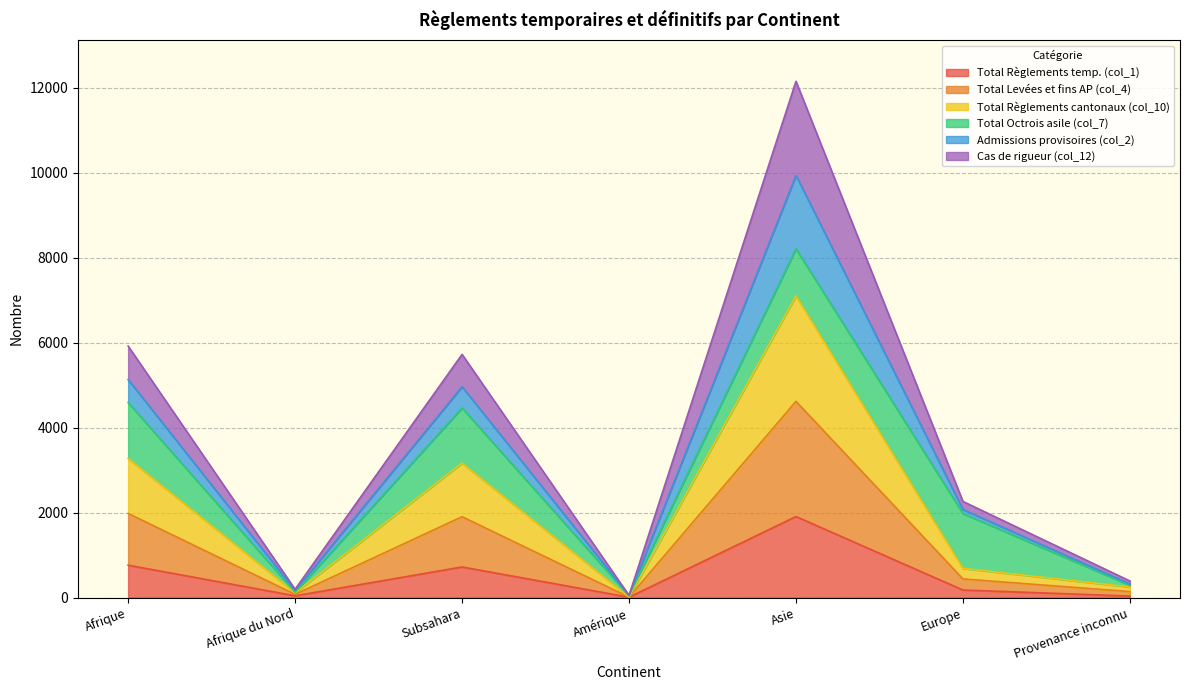

Between Afrique du Nord and Amérique, which series saw the biggest shift?

Total Règlements cantonaux (col_10)